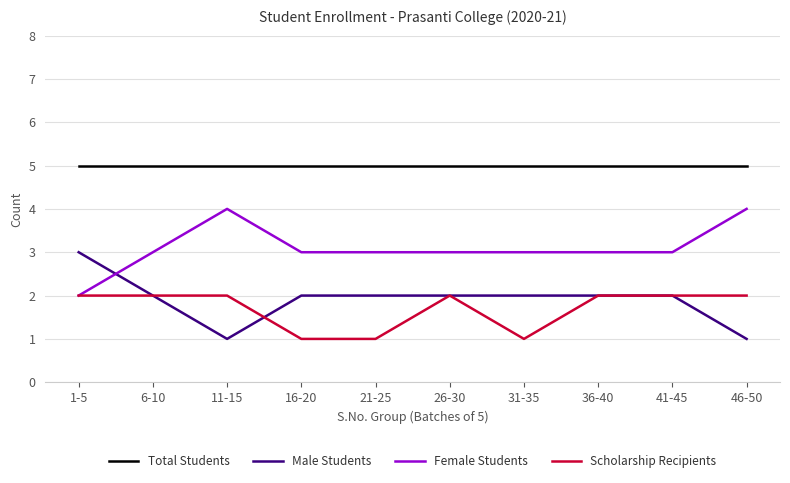

What is the difference between the second highest and second lowest values in the Scholarship Recipients series?

1